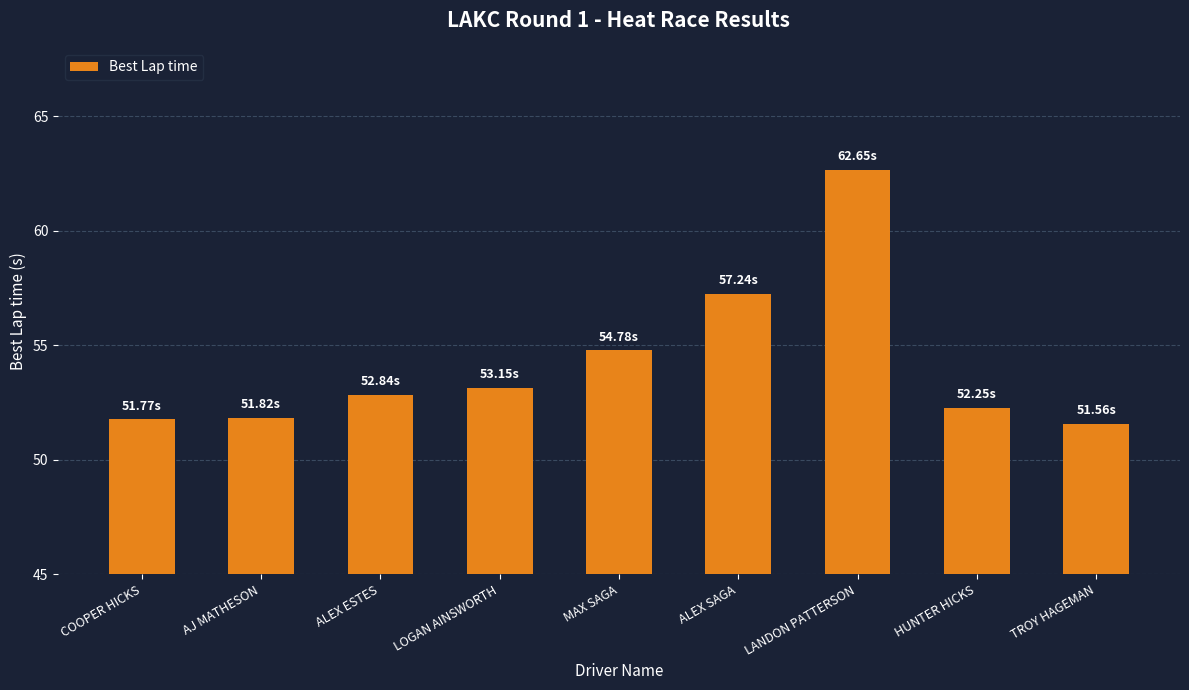

What is the change in value from AJ MATHESON to ALEX SAGA?

+5.4